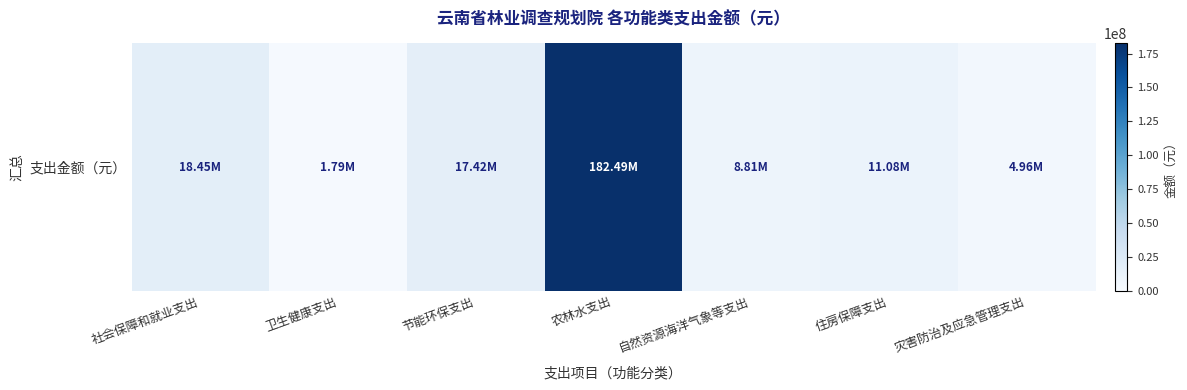

Reading left to right, what are all the values shown in this chart?

18447469.6	1788400.0	17415610.3	182490223.0	8814246.4	11082633.0	4960434.2